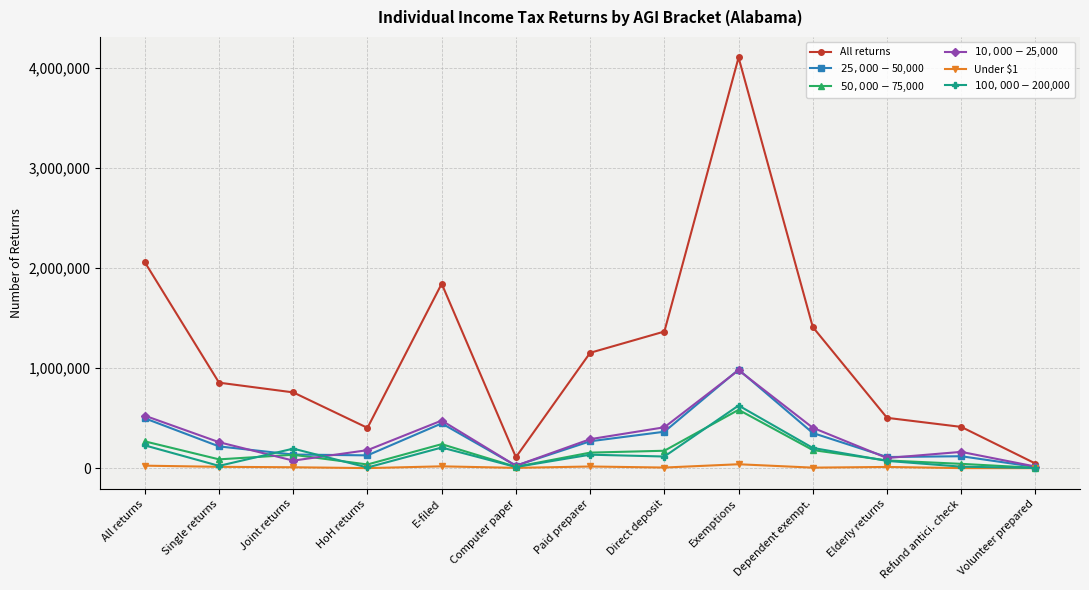

Which series has the widest spread of values?

All returns